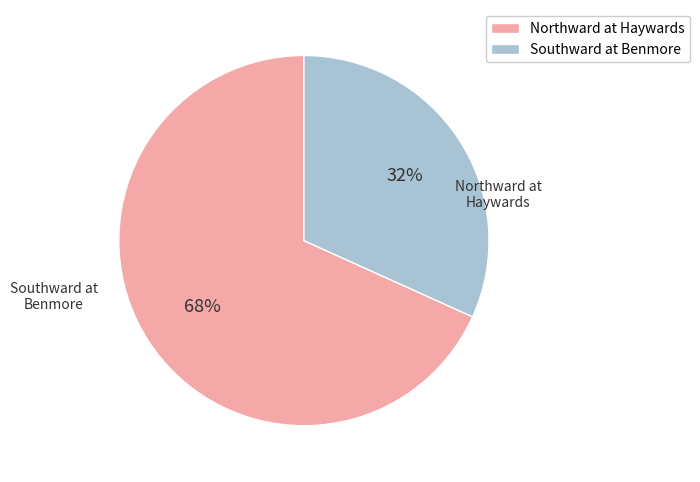

To the nearest percent, what is the difference between the largest and smallest slice percentages?

36%